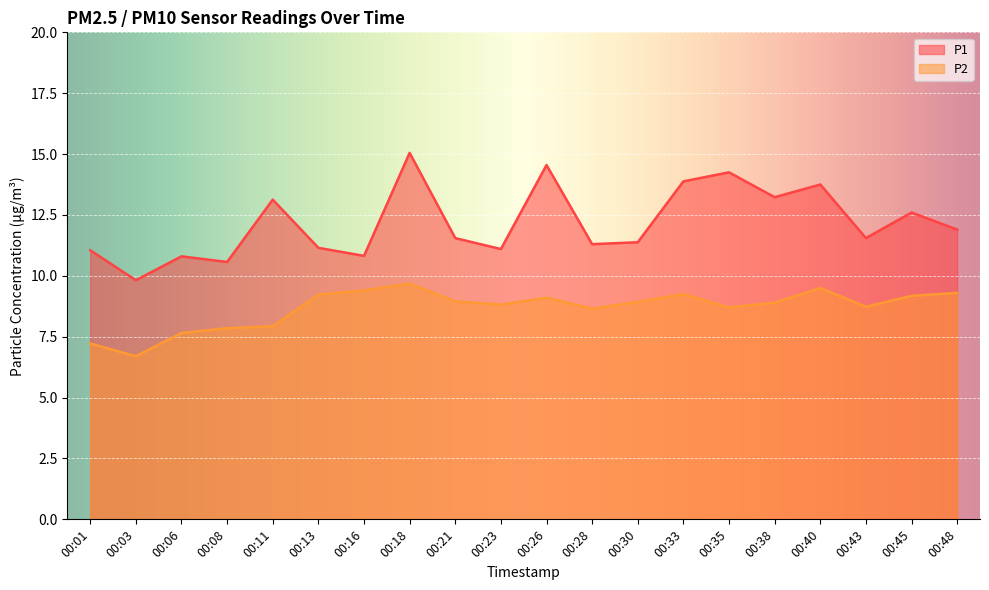

What is the difference between the P1 values at 00:45 and 00:16?

1.8